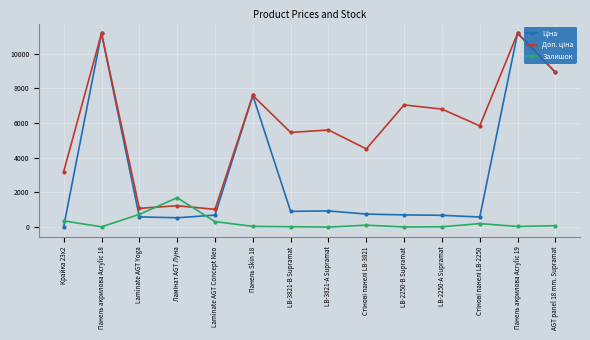

Is it true that Залишок equals 2.0 at LB-3821-А Supramat?

True